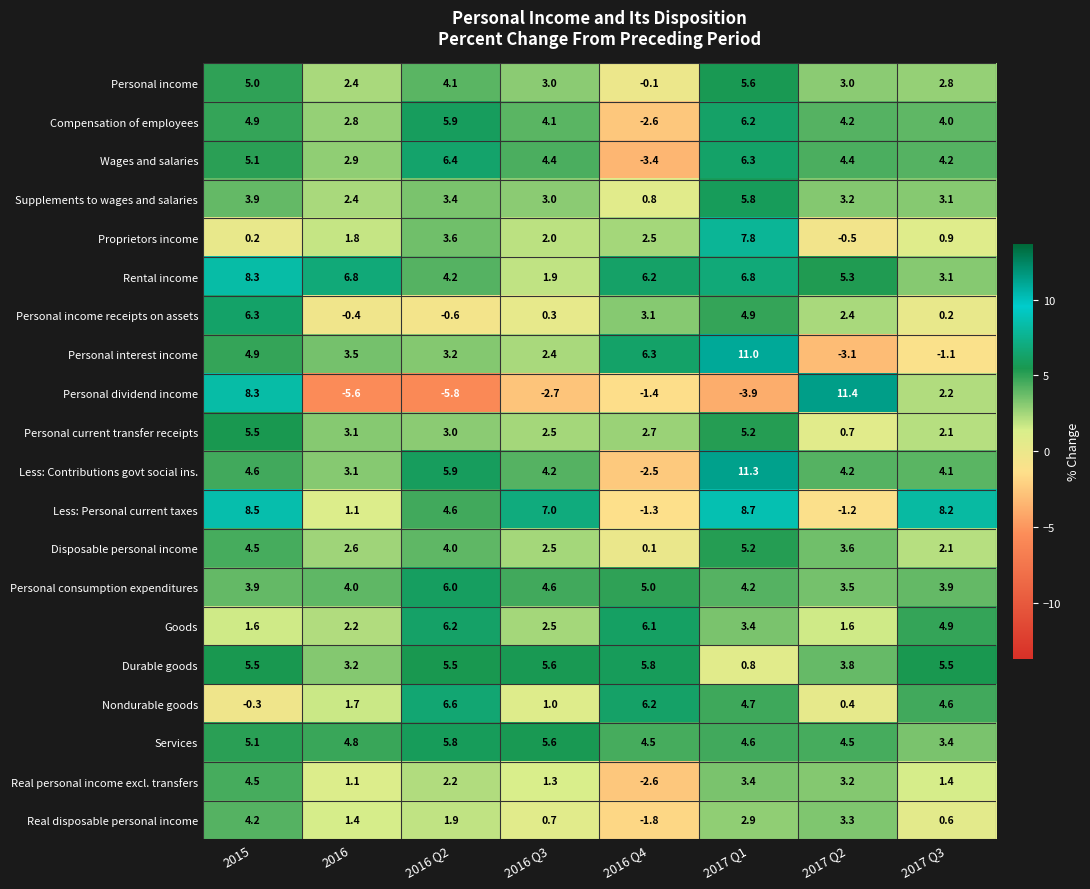

How many series are shown in this chart?

20